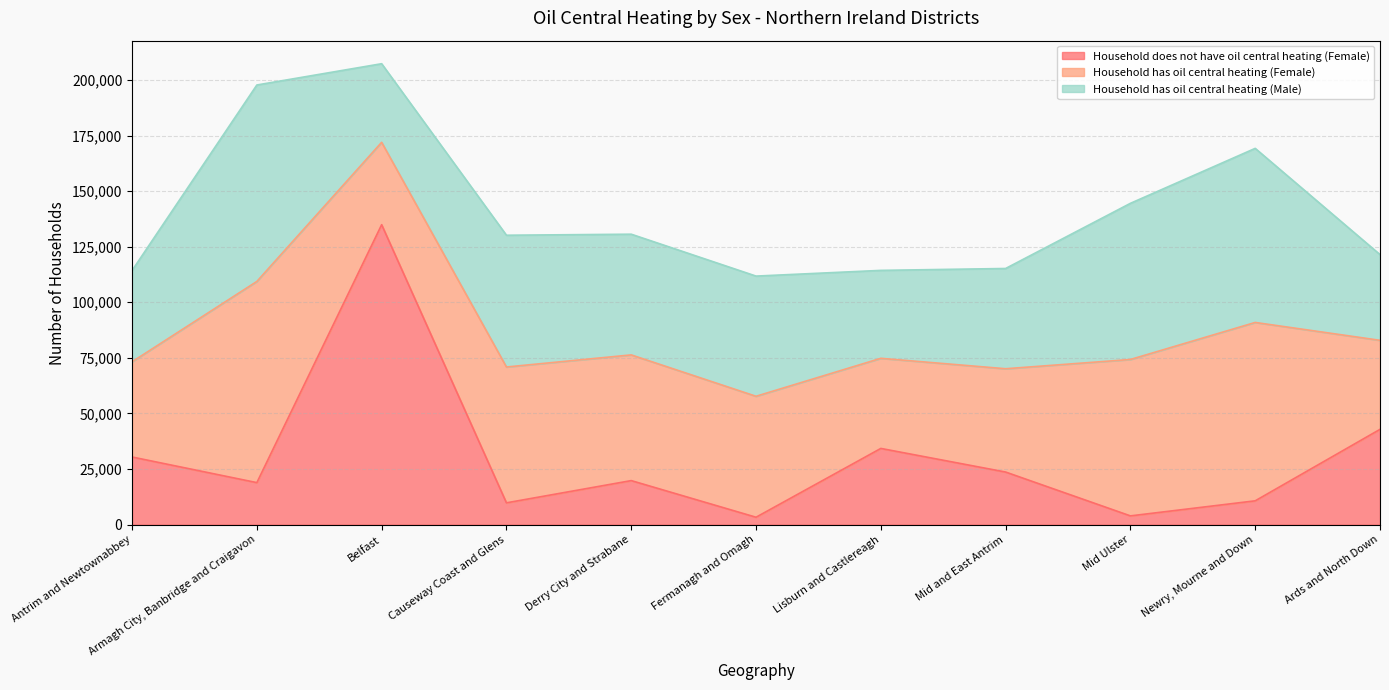

True or false: Household has oil central heating (Female) and Household does not have oil central heating (Female) cross at least once.

True